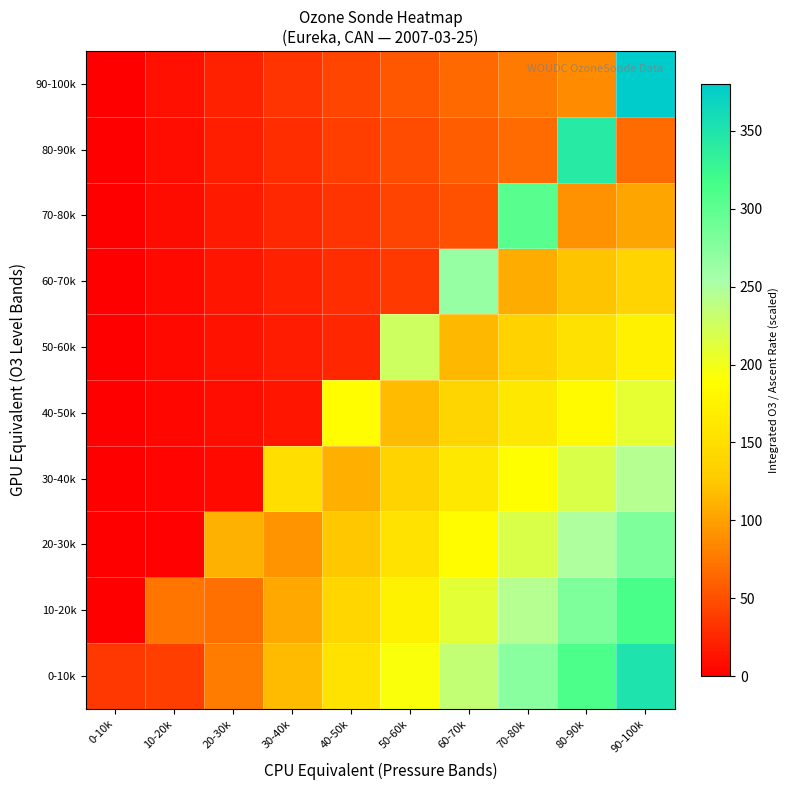

At how many categories does at least one series exceed 60?

9